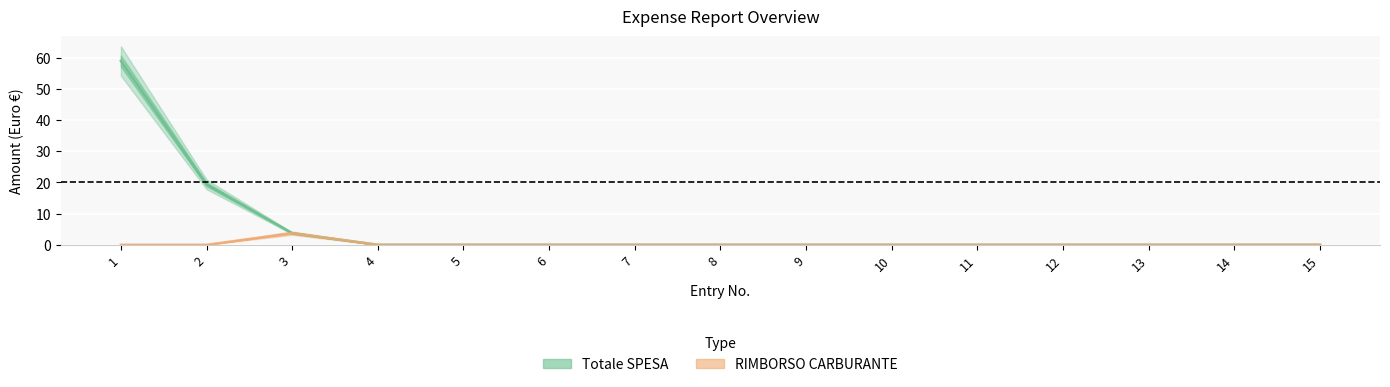

Which category has the lowest value across all series?

4